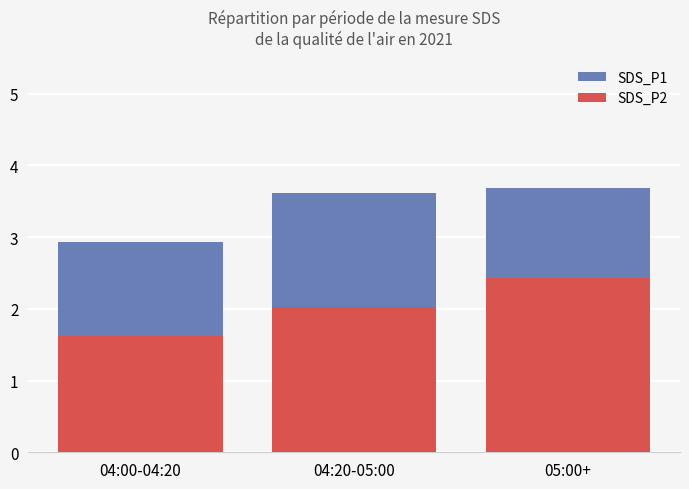

The value at 04:00-04:20 is 2.9. True or false?

True